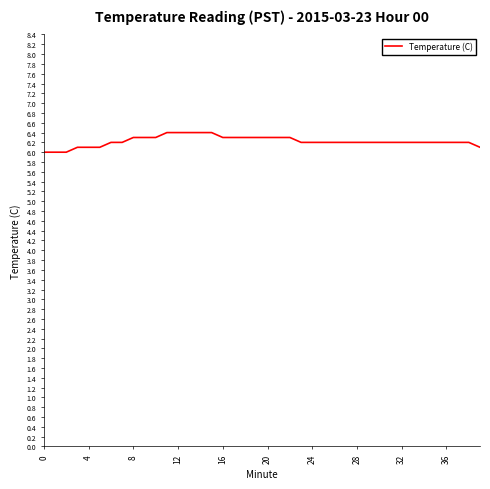

What is the difference between the maximum and minimum values?

0.4